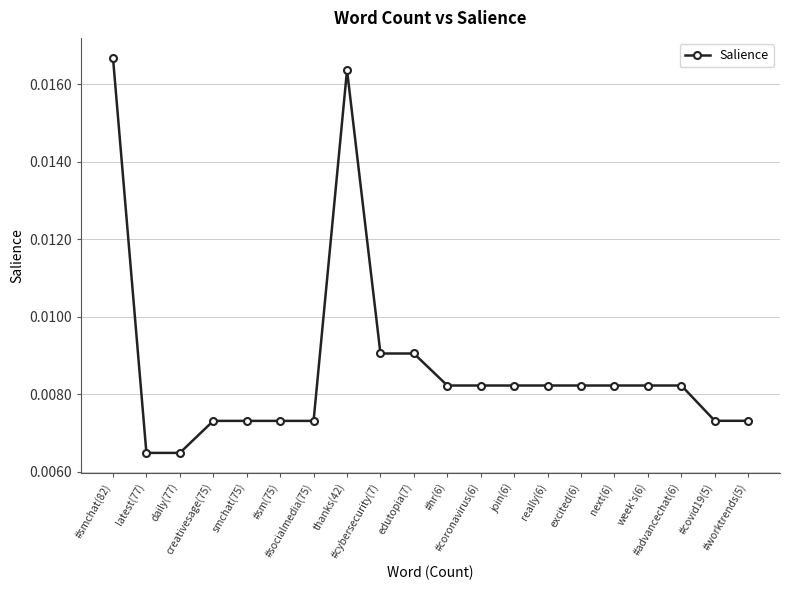

Count the values in the range 0 to 1.

20